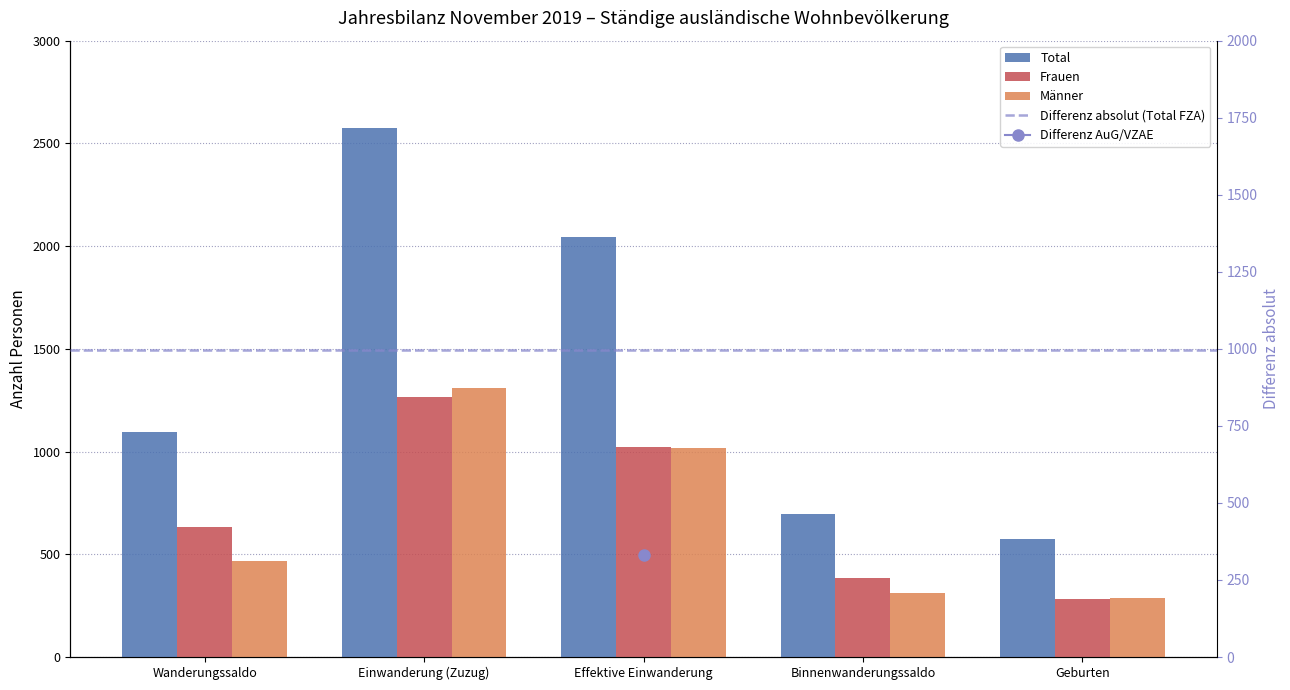

Reading right to left, list all the values displayed in this chart.

Total: Geburten=572	Binnenwanderungssaldo=694	Effektive Einwanderung=2042	Einwanderung (Zuzug)=2574	Wanderungssaldo=1097
Frauen: Geburten=284	Binnenwanderungssaldo=383	Effektive Einwanderung=1024	Einwanderung (Zuzug)=1265	Wanderungssaldo=631
Männer: Geburten=288	Binnenwanderungssaldo=311	Effektive Einwanderung=1018	Einwanderung (Zuzug)=1309	Wanderungssaldo=466